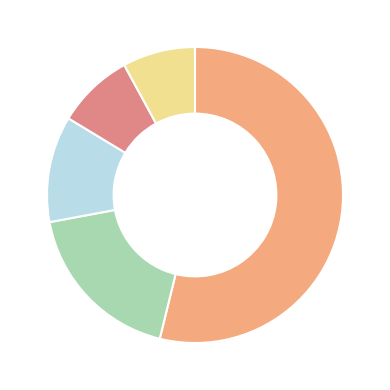

How many segments does this pie chart have?

5